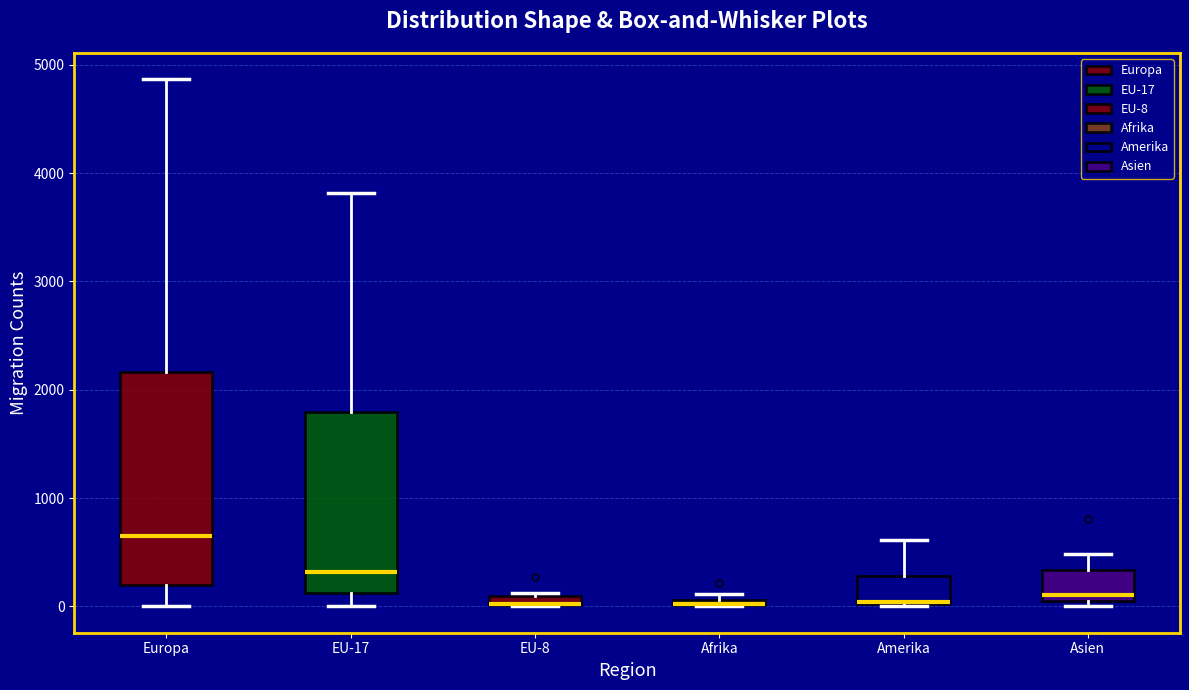

Comparing the boxes themselves (not the whiskers), which one is the tallest?

Europa